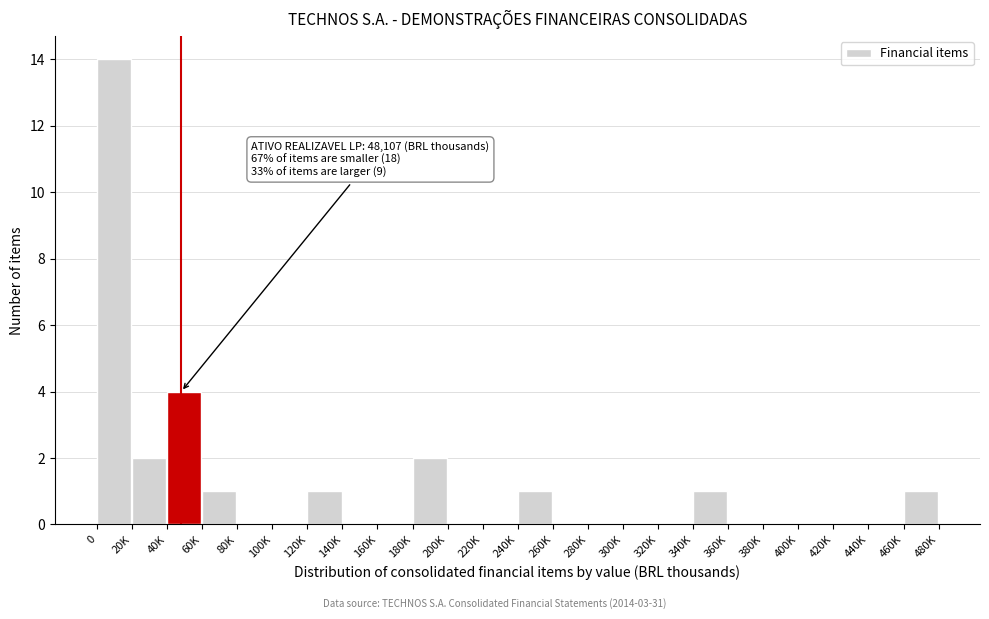

Reading left to right, transcribe all the data shown in this chart.

0=14	20K=2	40K=4	60K=1	80K=0	100K=0	120K=1	140K=0	160K=0	180K=2	200K=0	220K=0	240K=1	260K=0	280K=0	300K=0	320K=0	340K=1	360K=0	380K=0	400K=0	420K=0	440K=0	460K=1